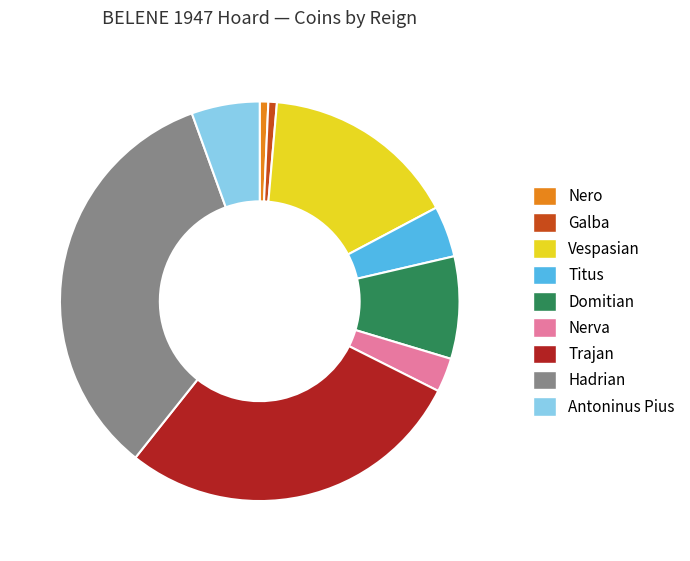

Which category has the biggest portion of the pie?

Hadrian